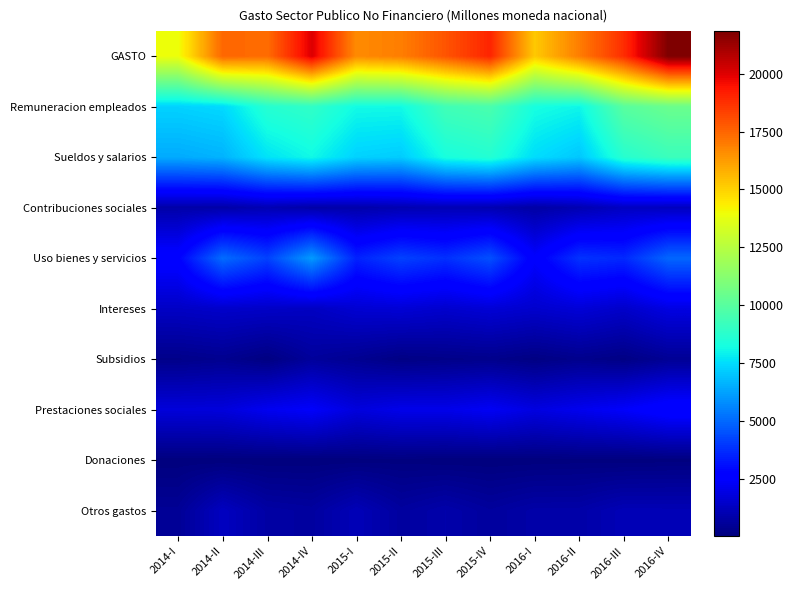

Which has a higher value, 2016-II or 2015-I?

2016-II